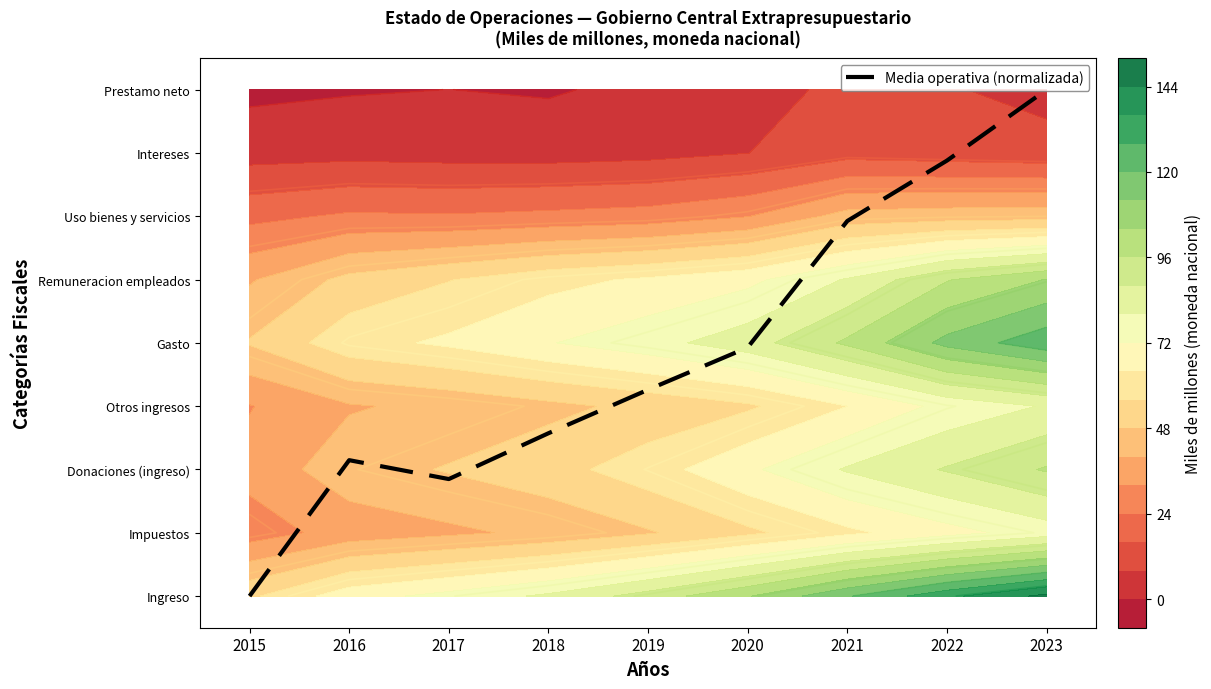

Rank the categories by value from lowest to highest.

2015, 2017, 2016, 2018, 2019, 2020, 2021, 2022, 2023